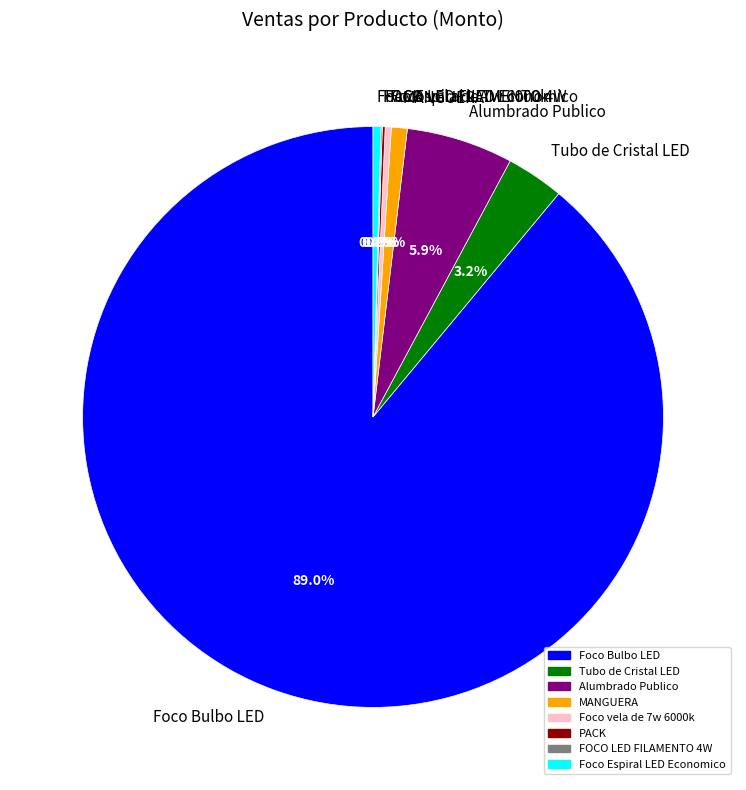

To the nearest percent, what is the difference between the Foco Espiral LED Economico and Alumbrado Publico slice percentages?

6%